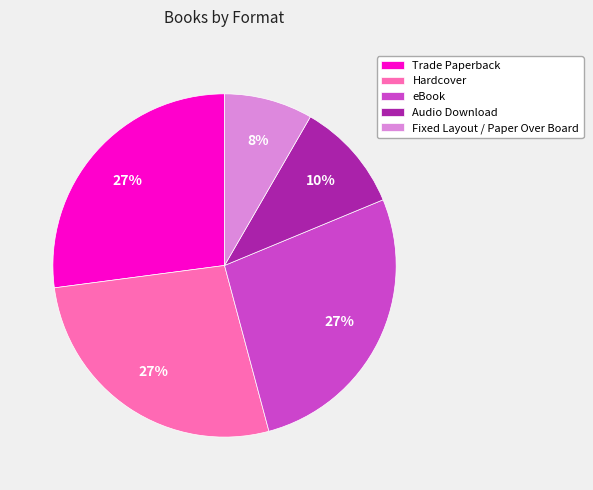

Which has a higher value, eBook or Audio Download?

eBook